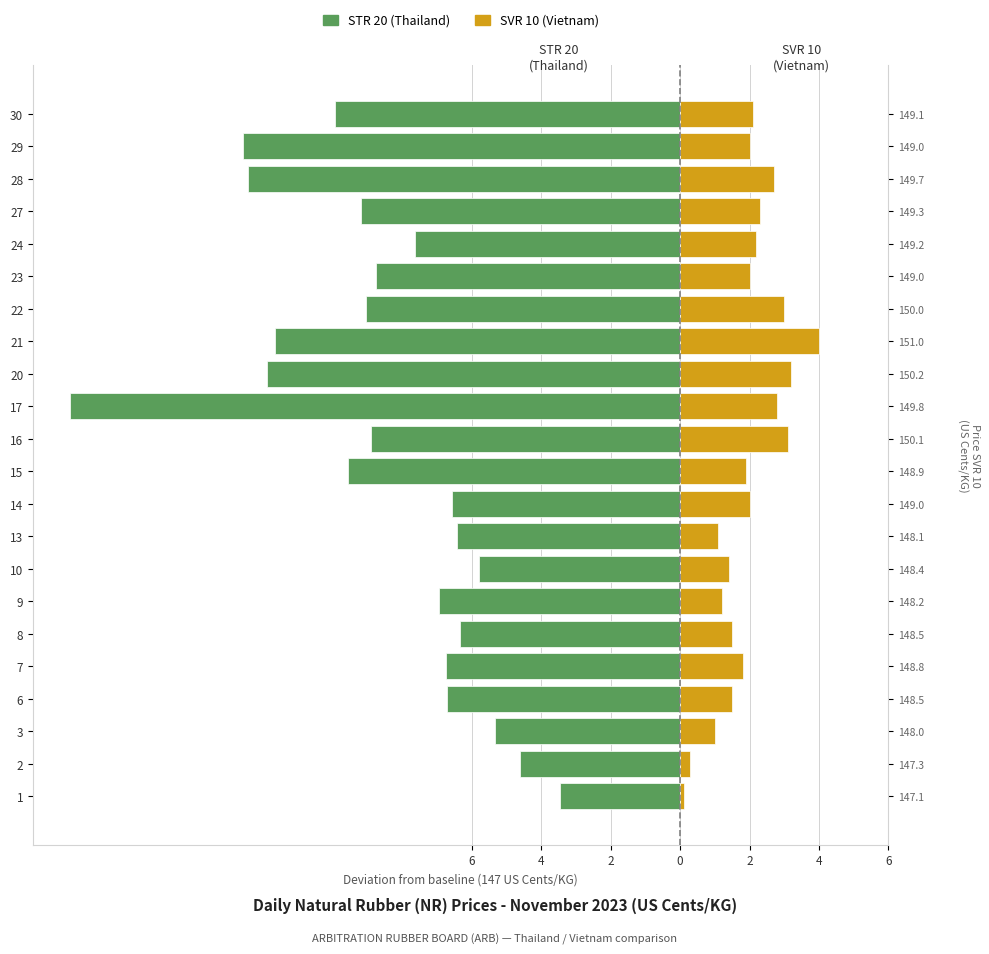

What is the label of the 20th bar from the right?

2